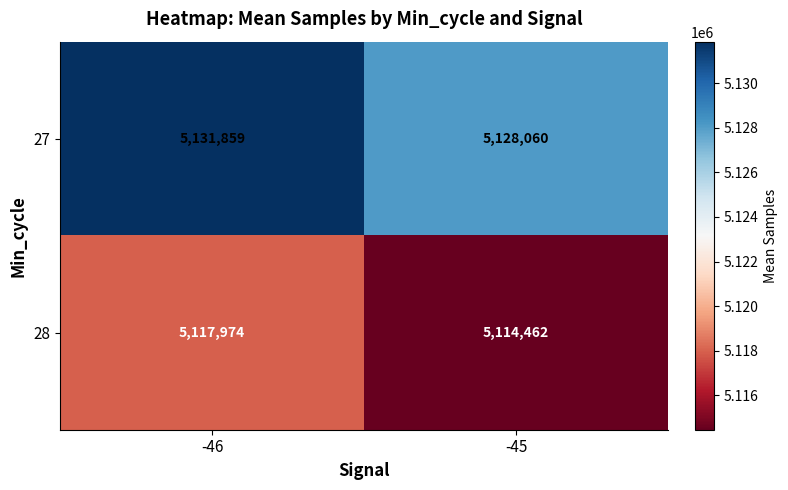

What is the average value of the 27 series?

5129960